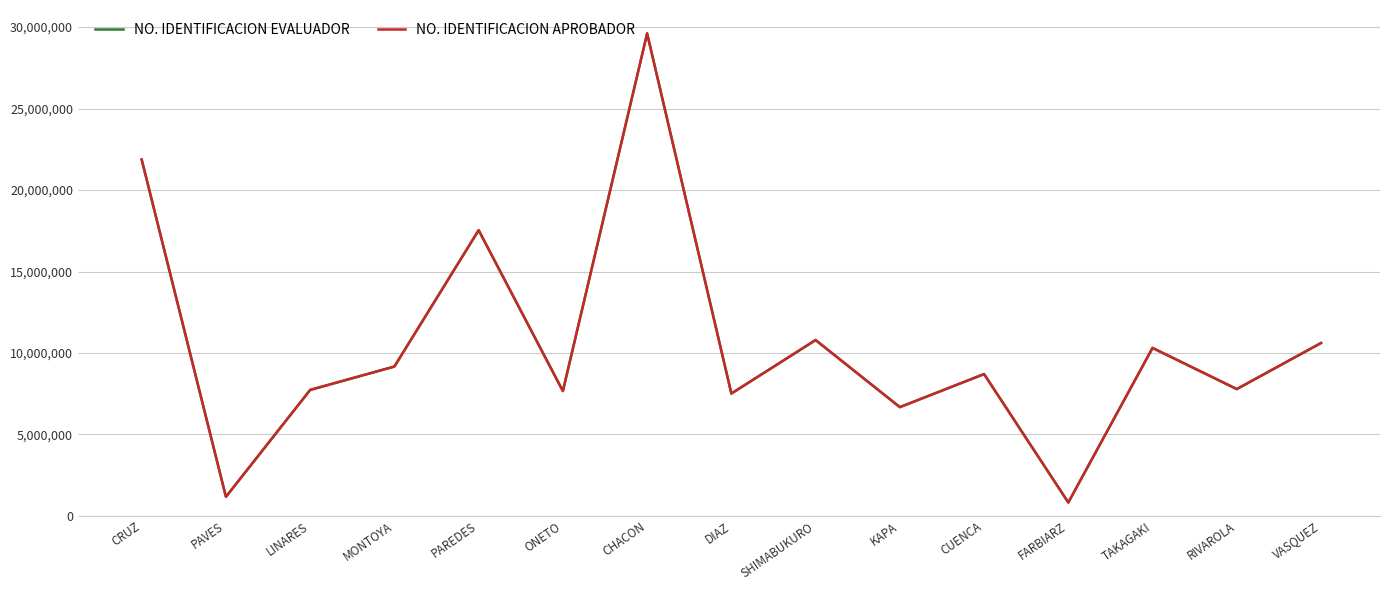

What is the highest value of the NO. IDENTIFICACION APROBADOR series?

29612142